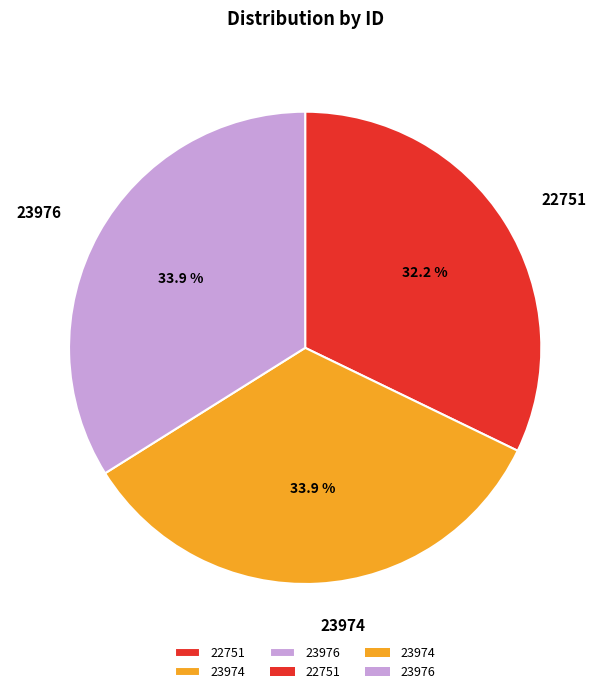

Is there any slice that represents more than half of the pie?

No